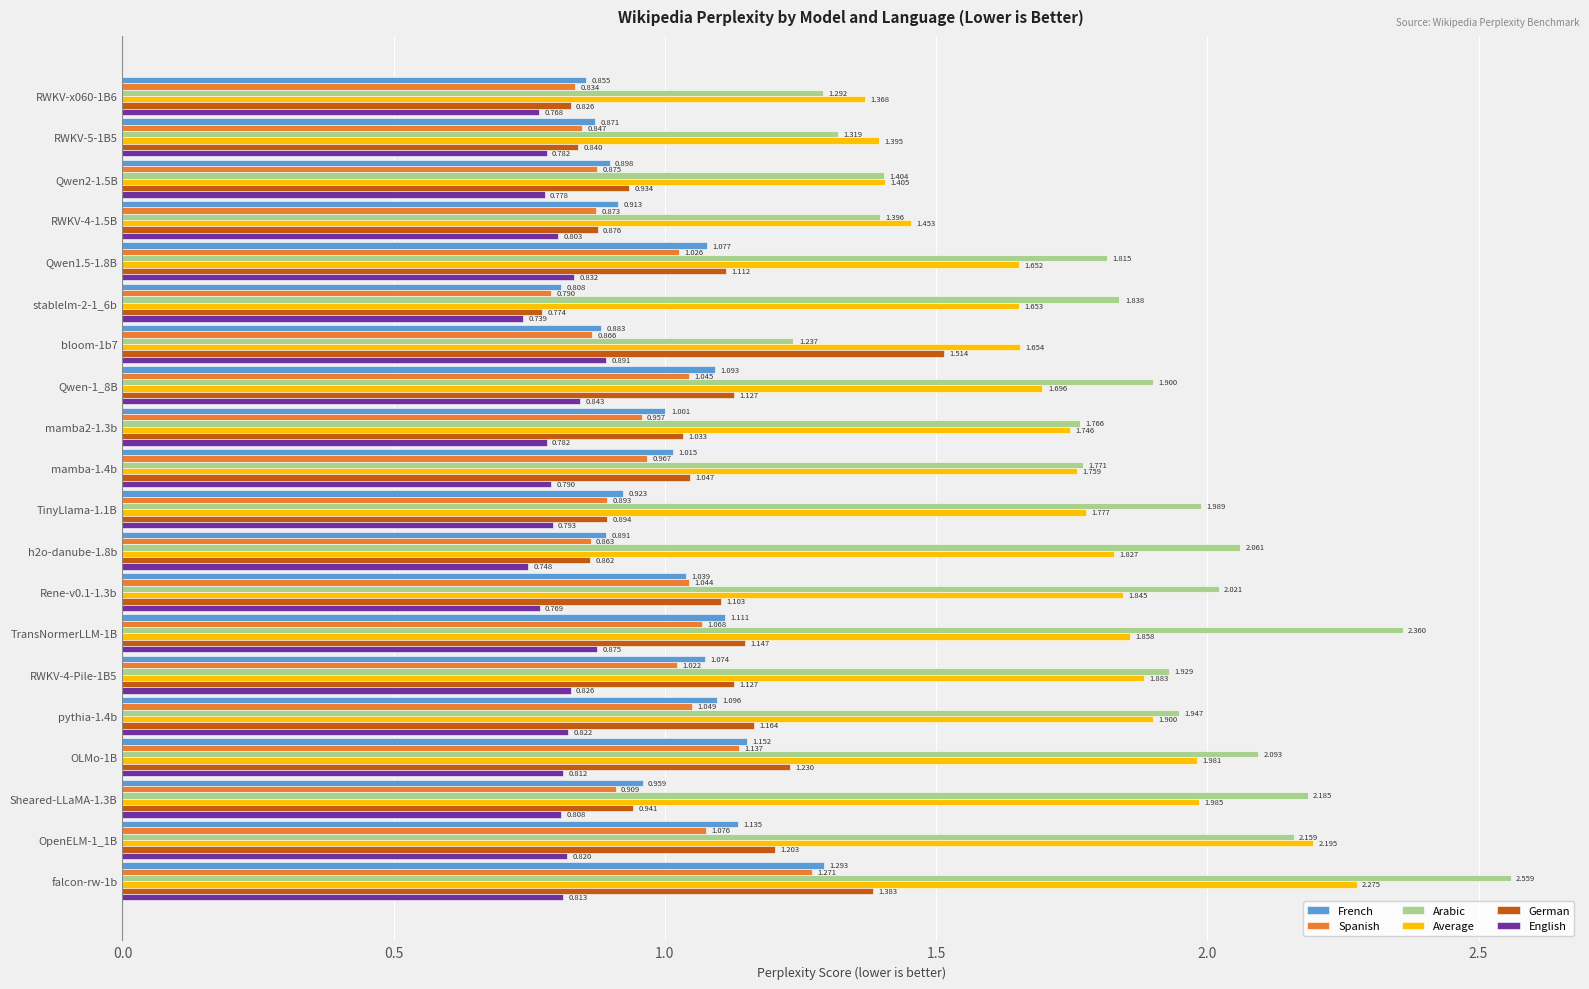

Which series has the largest total across all categories?

Arabic